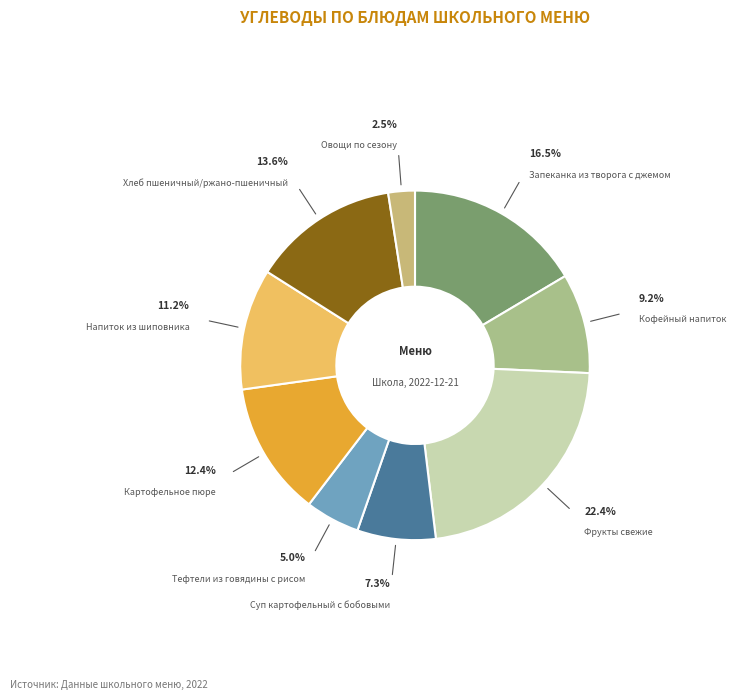

What is the smallest slice in the pie chart?

Овощи по сезону